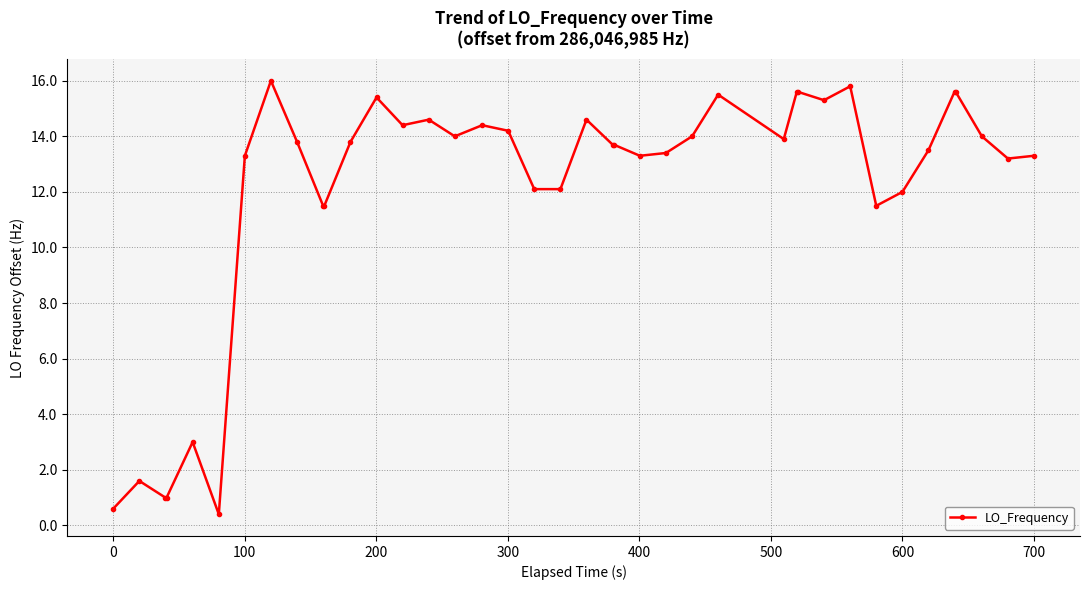

What is the value of the 20th point from the left?

12.1